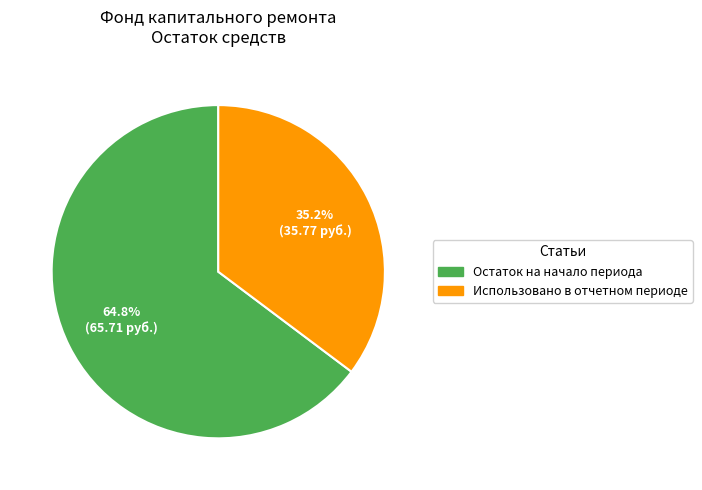

What is the smallest slice in the pie chart?

Использовано в отчетном периоде